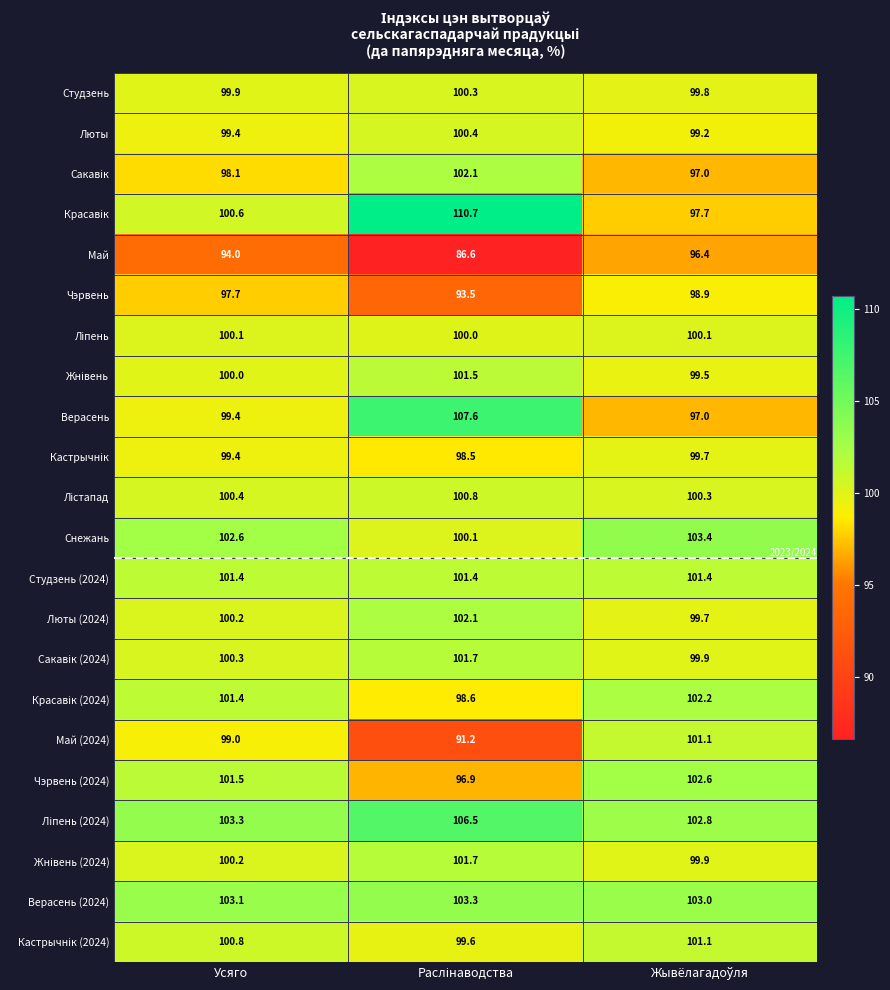

What is the lowest value of the Снежань series?

100.1